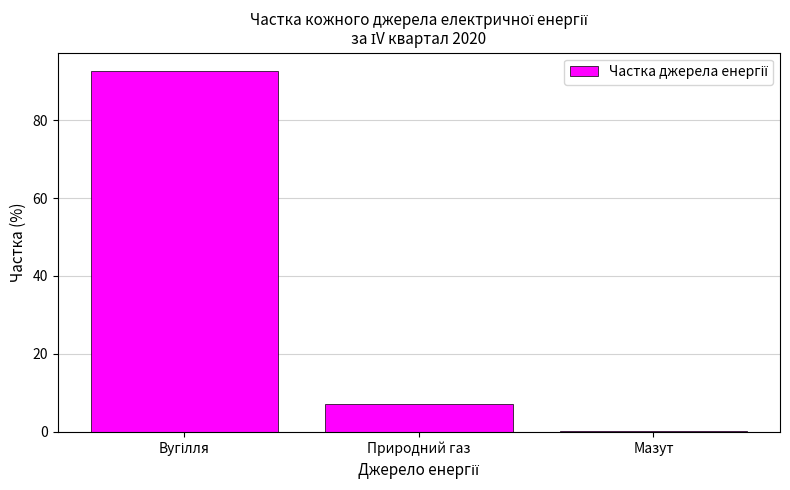

The chart shows a value of 7.2 at Природний газ. True or false?

True